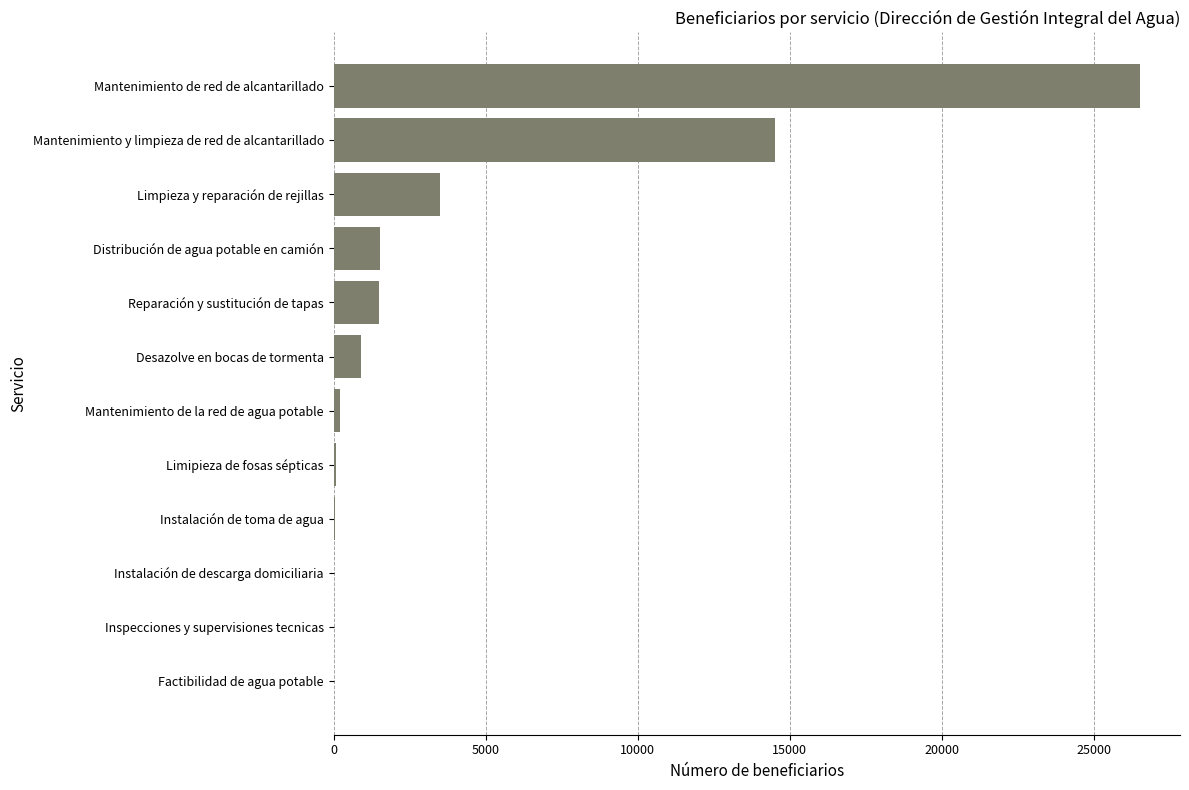

What is the greatest value displayed?

26500